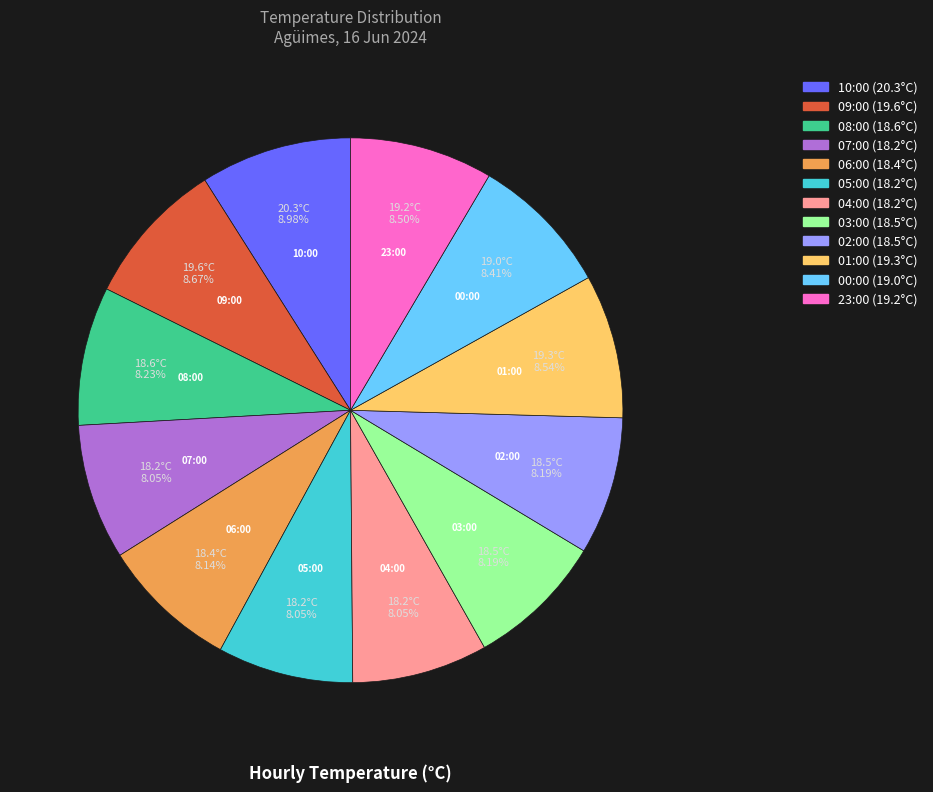

Does 06:00 account for over 50% of the chart?

No